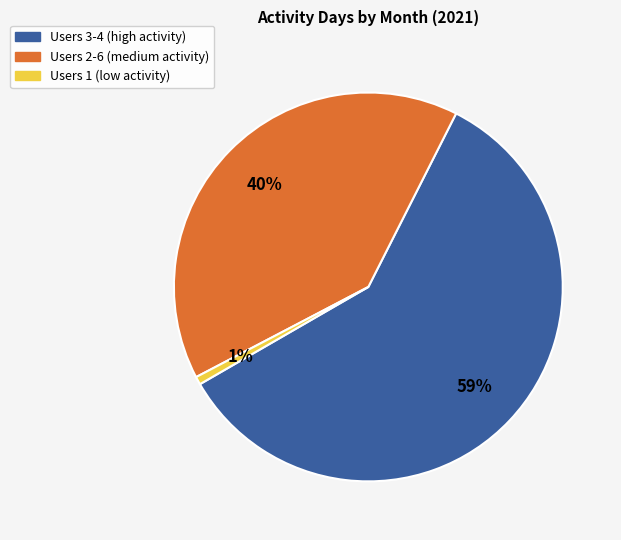

Does any single category account for the majority?

Yes